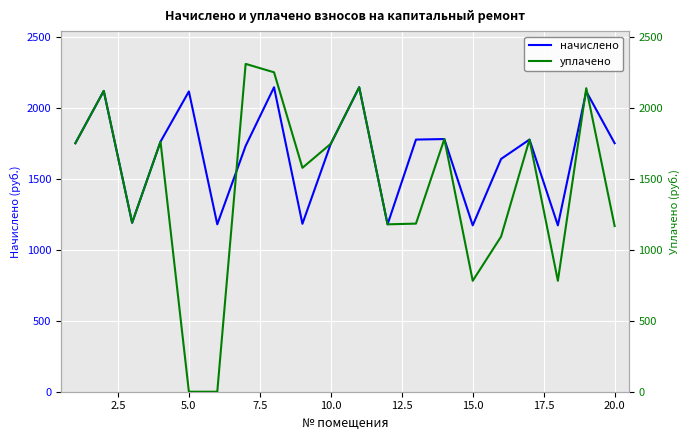

The value of начислено at 5.0 is 2116.3. True or false?

True